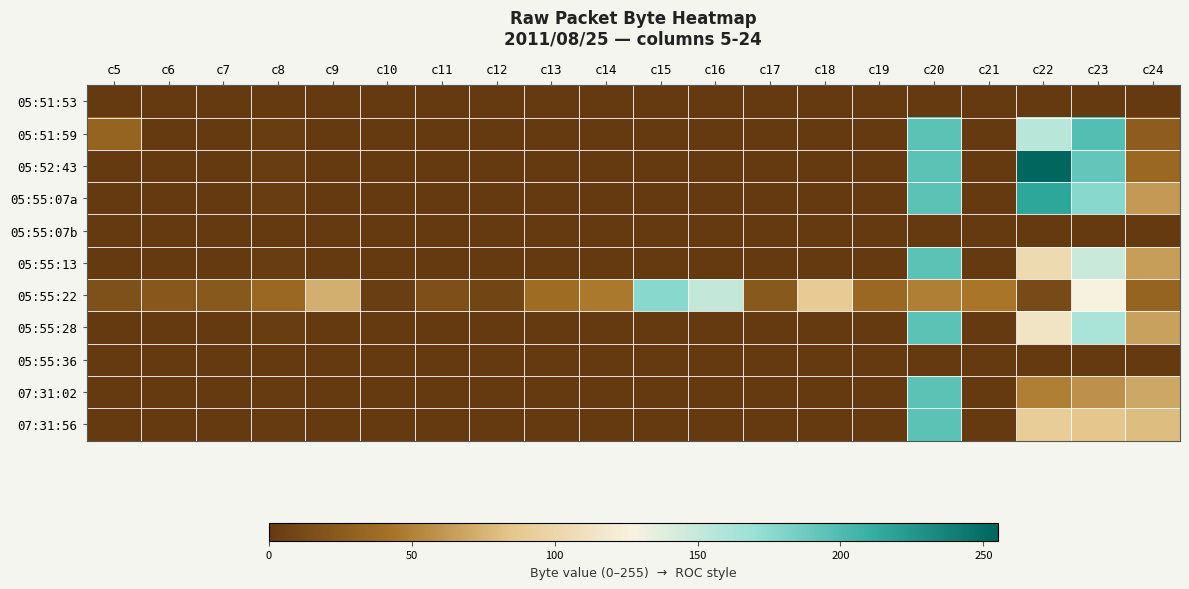

Which series has the widest spread of values?

05:52:43